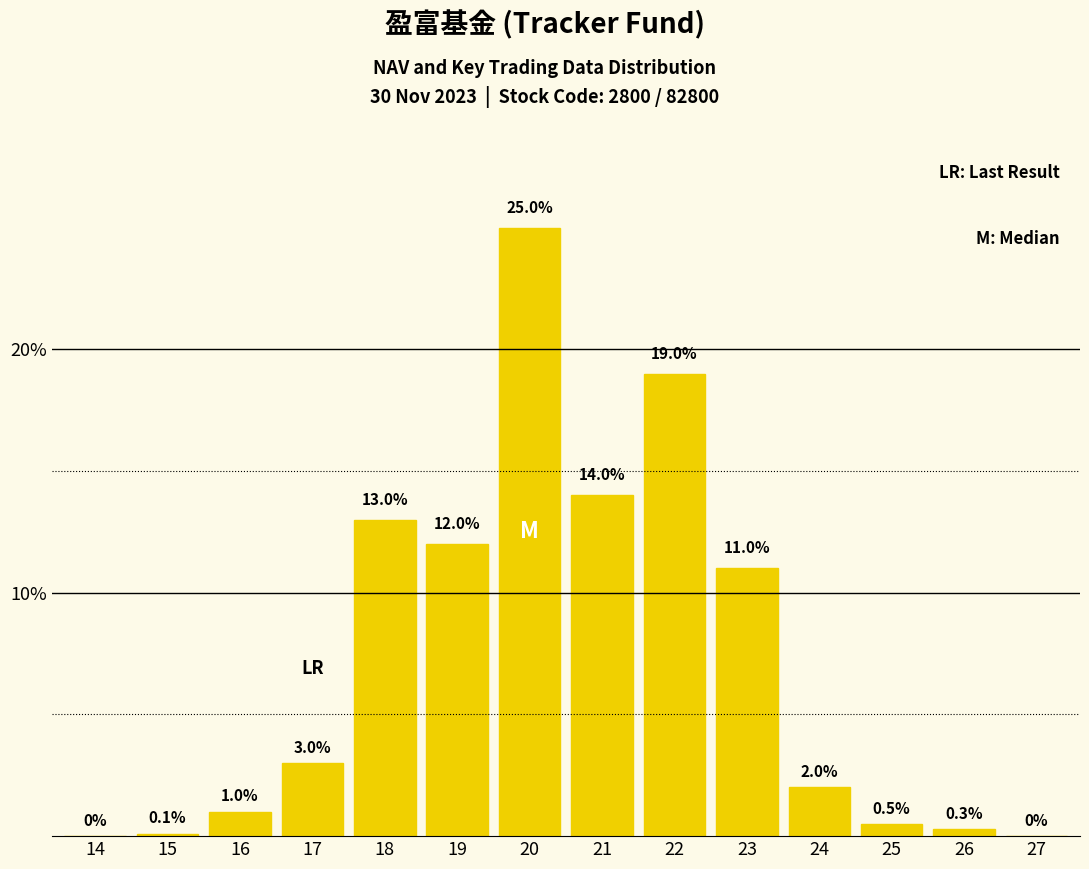

Reading left to right, transcribe all the data shown in this chart.

14=0.0	15=0.1	16=1.0	17=3.0	18=13.0	19=12.0	20=25.0	21=14.0	22=19.0	23=11.0	24=2.0	25=0.5	26=0.3	27=0.0